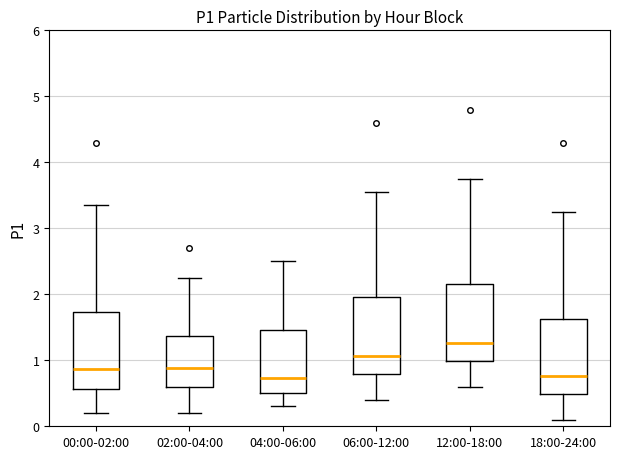

Which box has the highest median line?

12:00-18:00